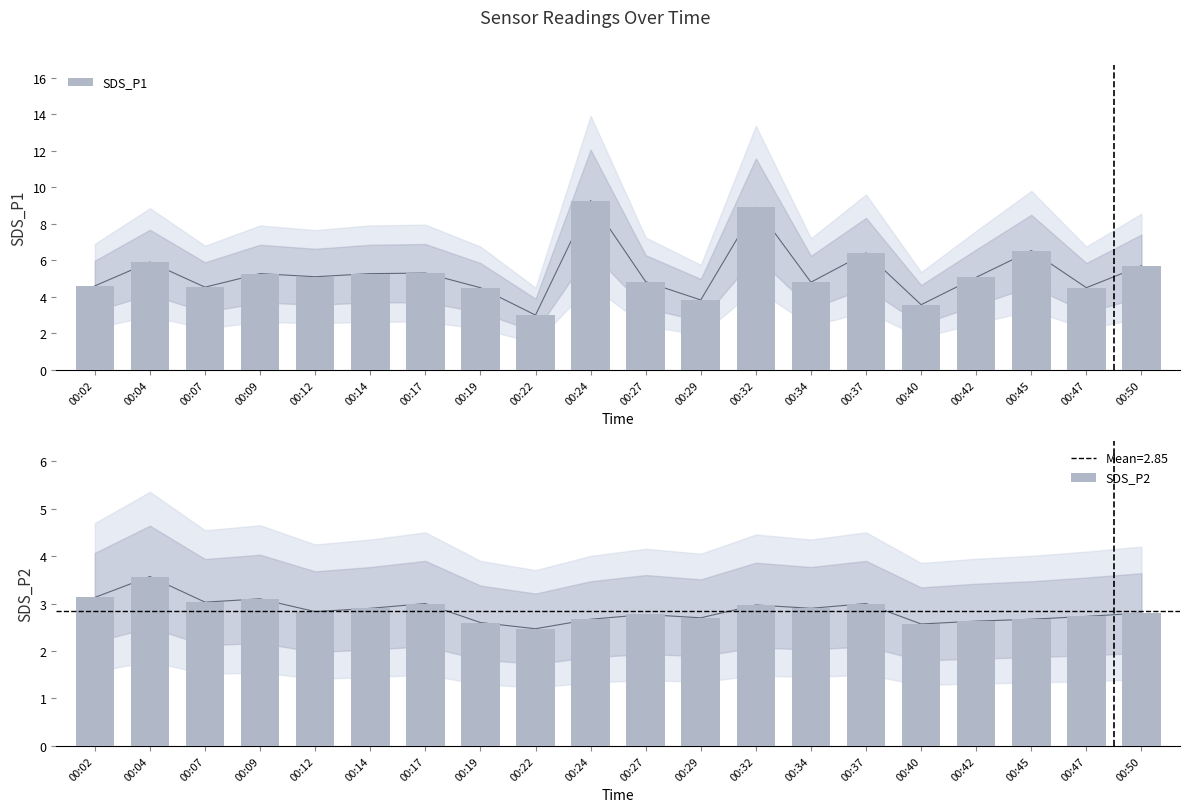

What is the minimum value for SDS_P1?

3.0